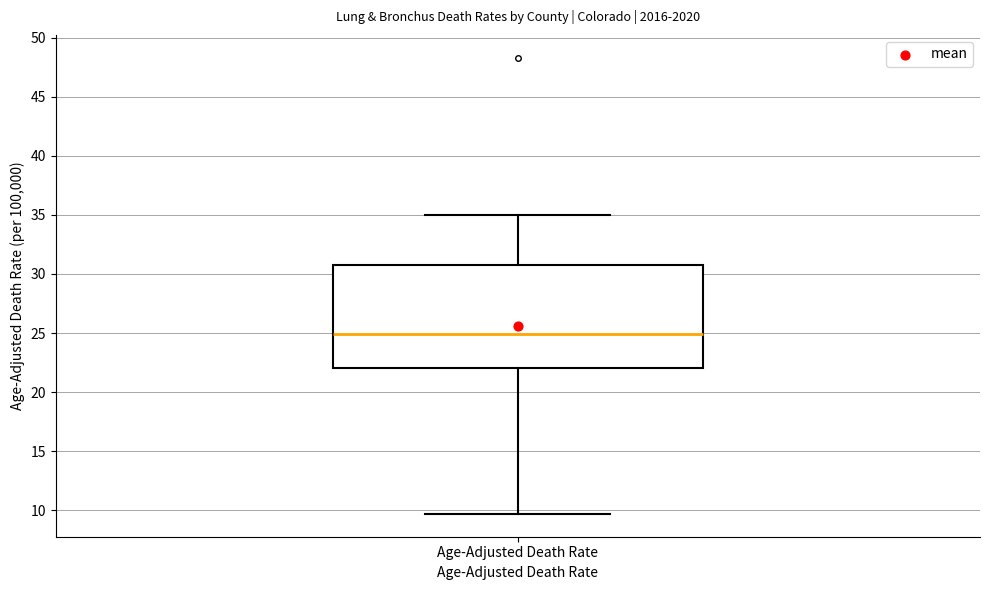

Transcribe this box plot: give where the median line is, the range the box spans, and where the two whiskers end, as read against the y-axis. The values are not printed on the chart, so give them approximately, as read against the axis.

median 25.0, box 22.0 to 31.0, whiskers 9.5 to 35.0